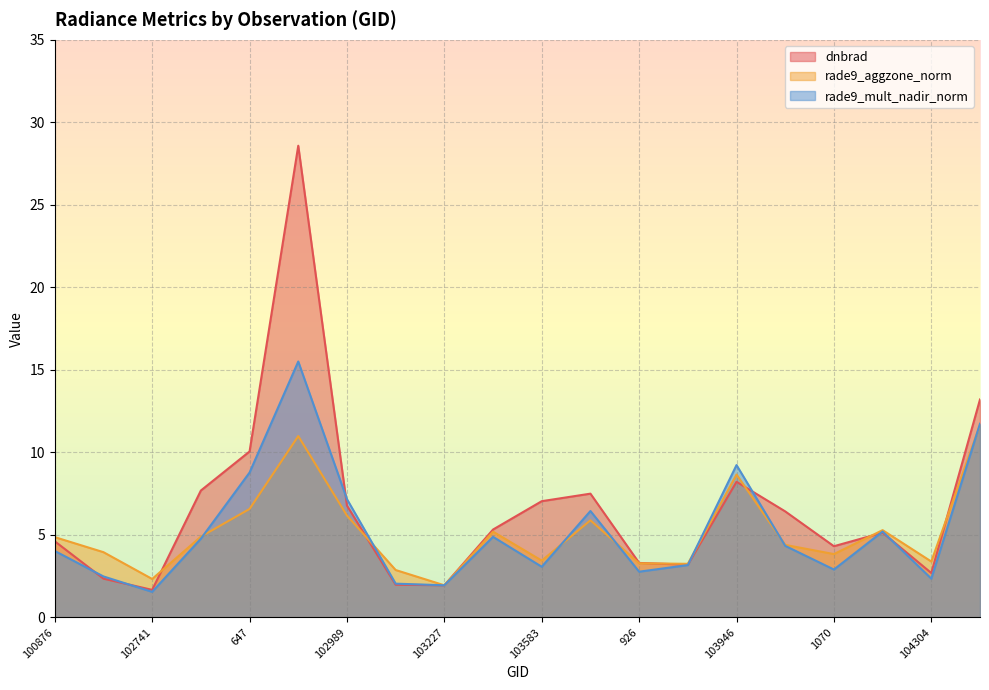

What are all the series names shown in the legend?

dnbrad, rade9_aggzone_norm, rade9_mult_nadir_norm